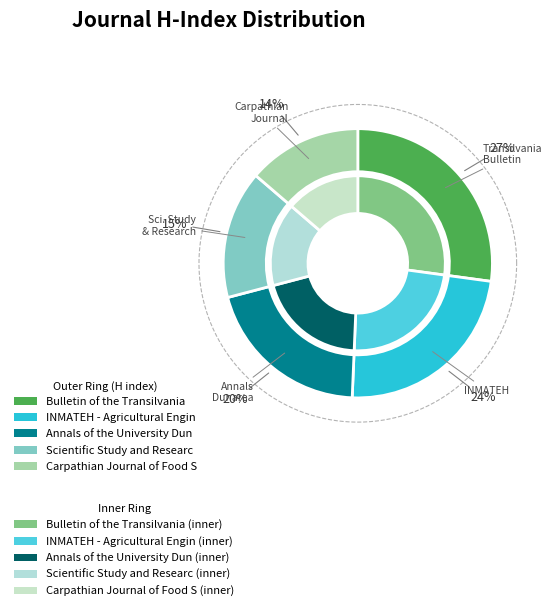

Count the number of slices in the pie.

5